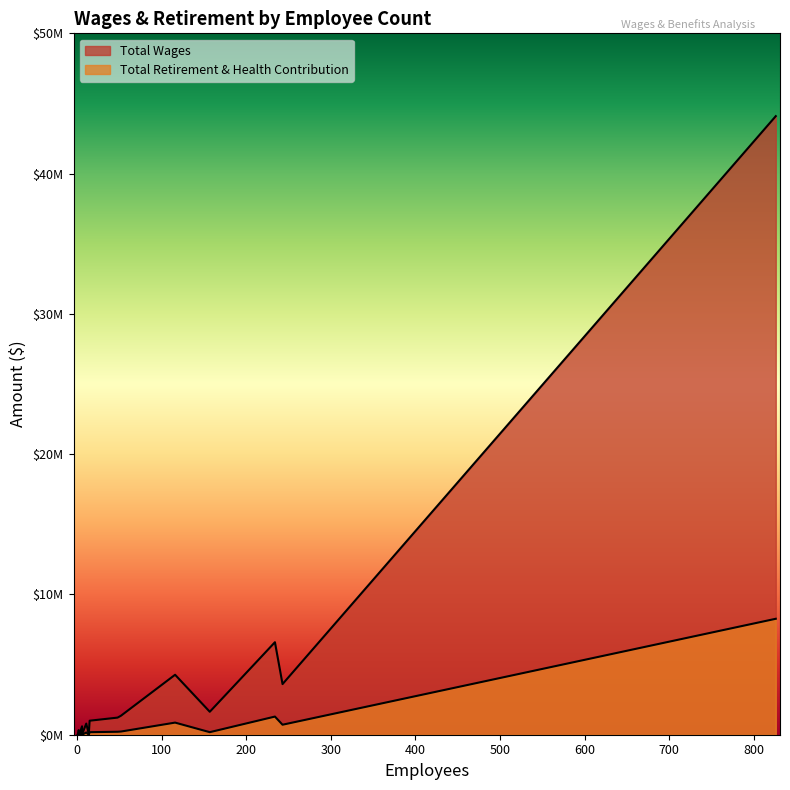

Rank the series by their maximum value, from lowest to highest.

Total Retirement & Health Contribution, Total Wages